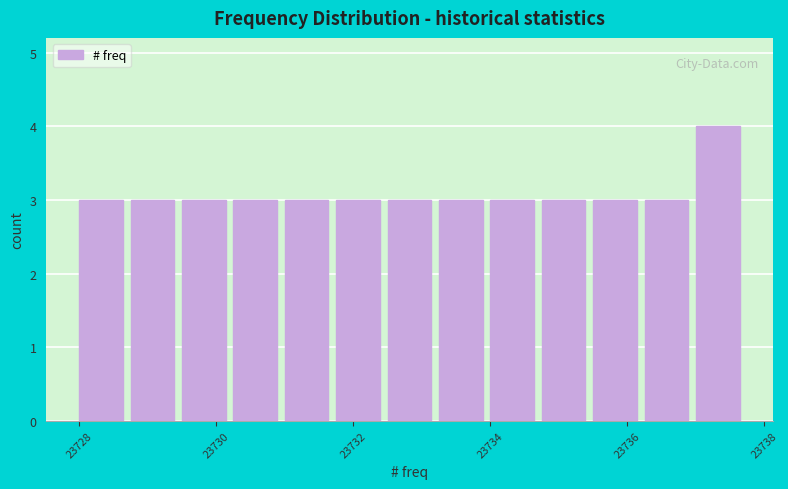

Around what value on the x-axis is the tallest bar? Give the approximate position of its centre, as read against the axis.

23737.4